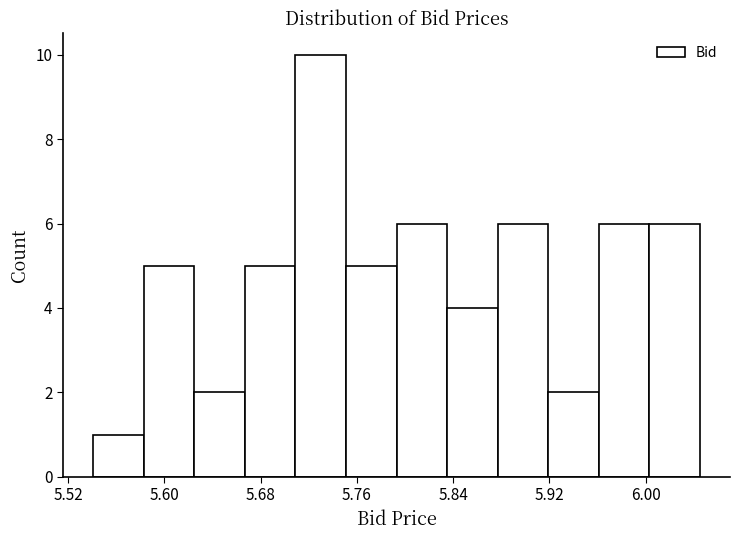

Reading left to right, list every bar in this chart as the range it spans on the x-axis followed by its height. Neither the bar edges nor the heights are printed on the chart, so give them approximately, as read against the axes.

5.541 to 5.583: 1
5.583 to 5.625: 5
5.625 to 5.667: 2
5.667 to 5.709: 5
5.709 to 5.751: 10
5.751 to 5.793: 5
5.793 to 5.835: 6
5.835 to 5.877: 4
5.877 to 5.919: 6
5.919 to 5.961: 2
5.961 to 6.003: 6
6.003 to 6.045: 6